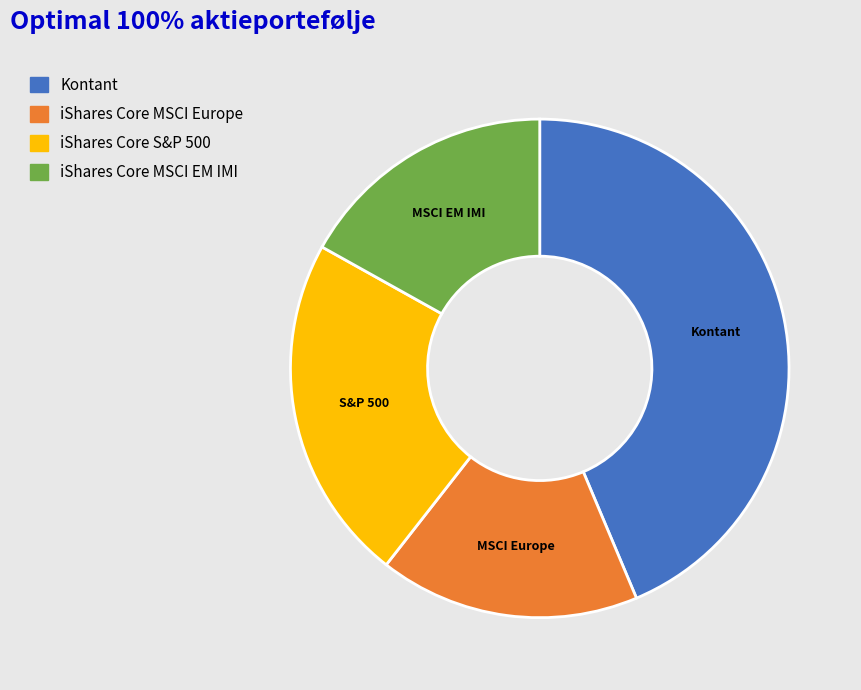

Count the number of slices in the pie.

4